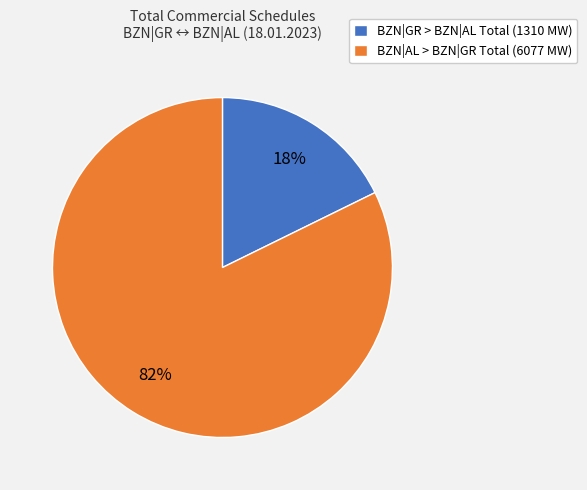

What percentage is the BZN|GR > BZN|AL Total (1310 MW) slice, to the nearest percent?

18%